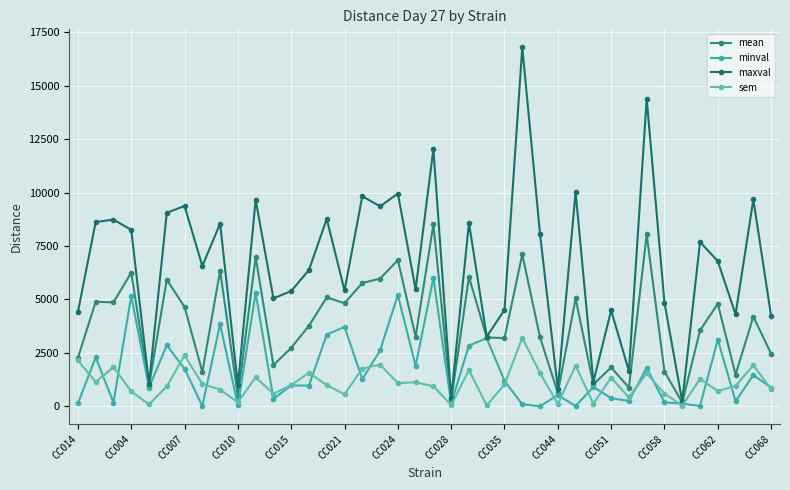

Is this an area chart (filled region under the line)?

No